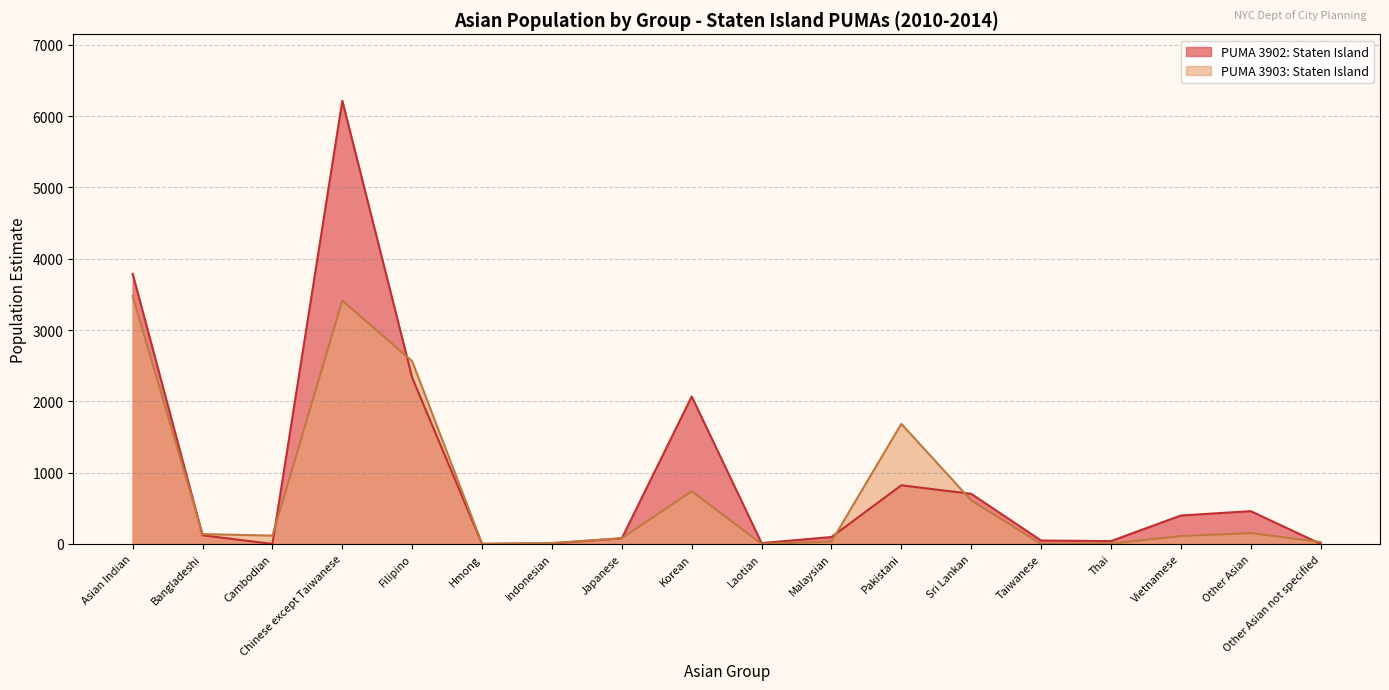

What is the difference between the maximum and minimum values in the PUMA 3903: Staten Island series?

3478